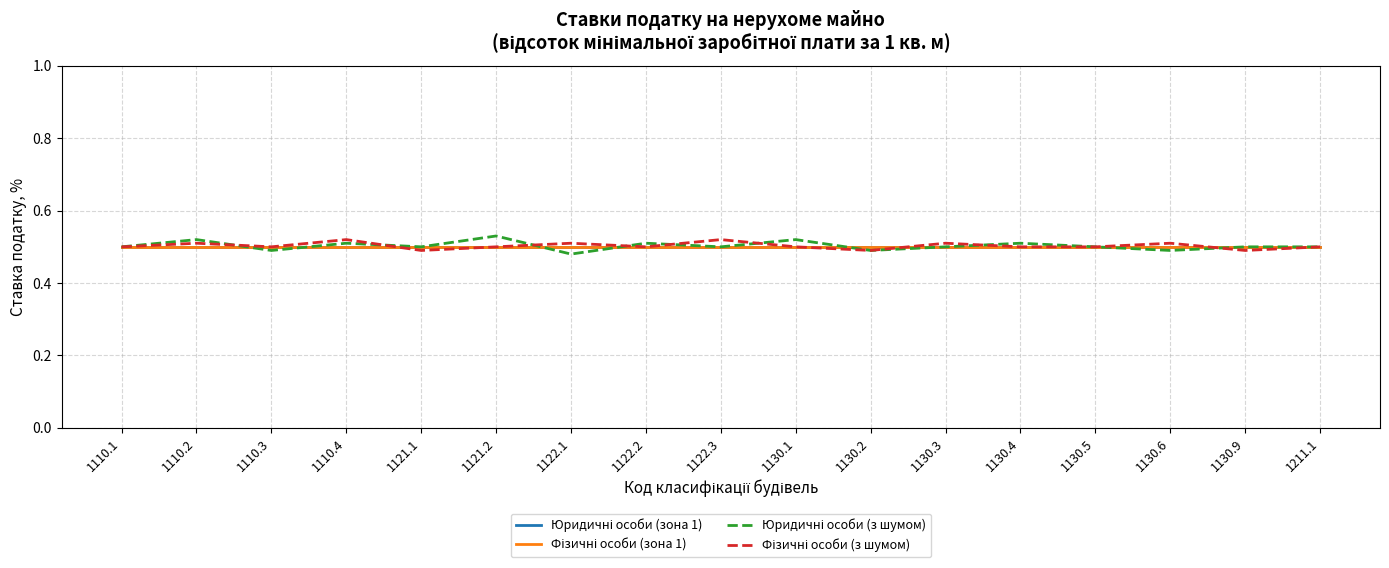

Is it true that Юридичні особи (з шумом) equals 0.5 at 1121.1?

True